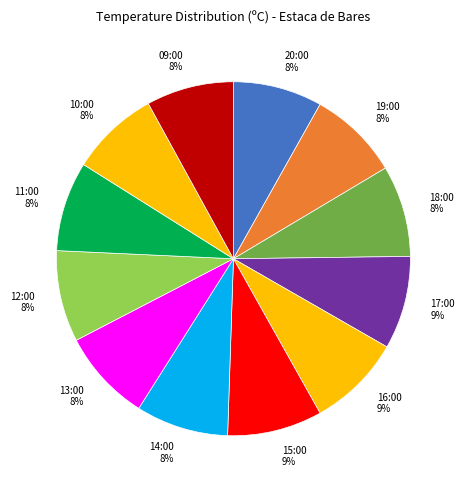

True or false: 11:00 8% accounts for 19% of the total.

False